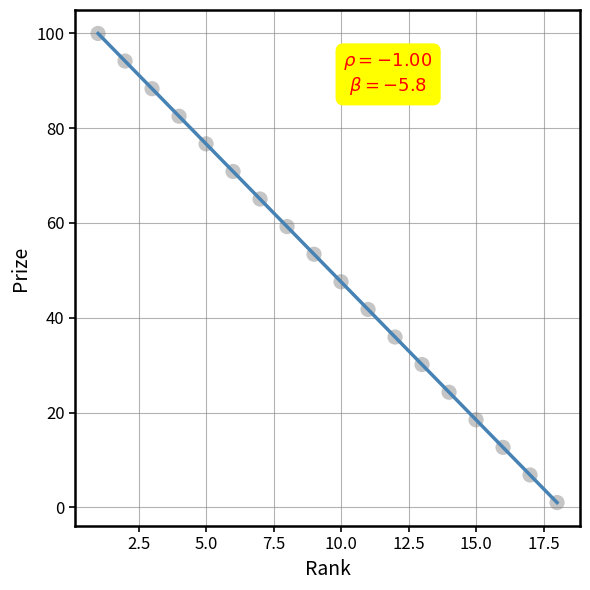

What is the range of Y values (max minus min)?

99.0